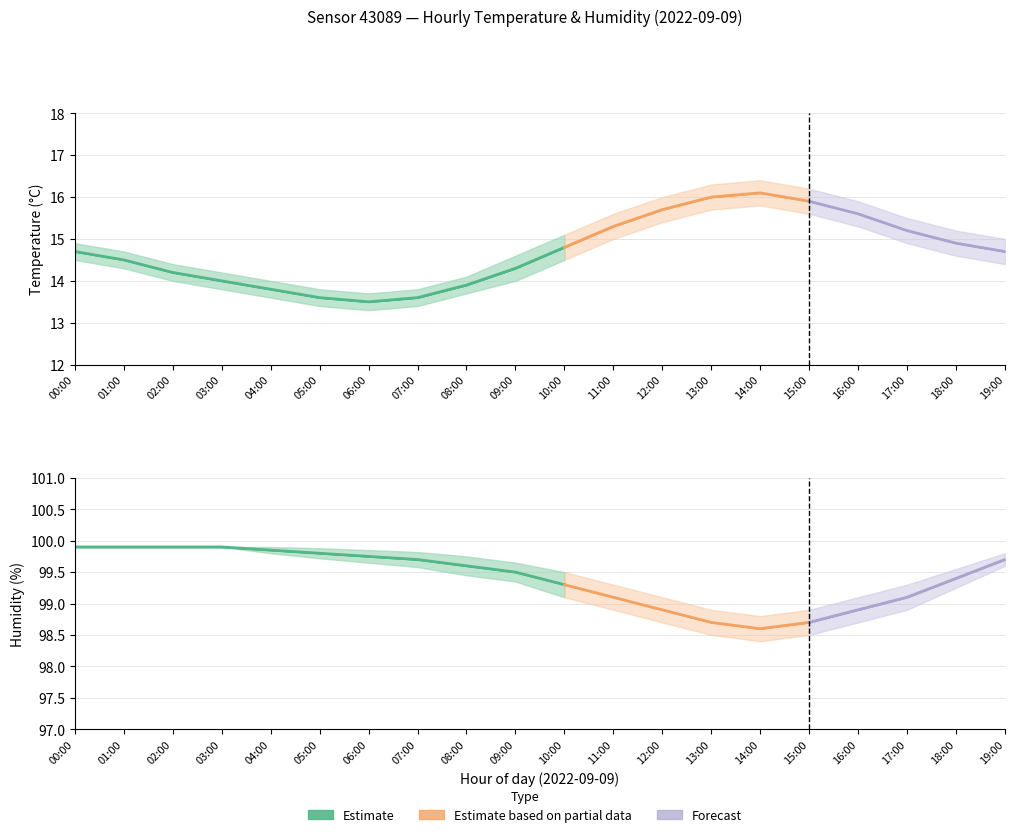

Where is humidity_upper nearest to the value 99?

12:00